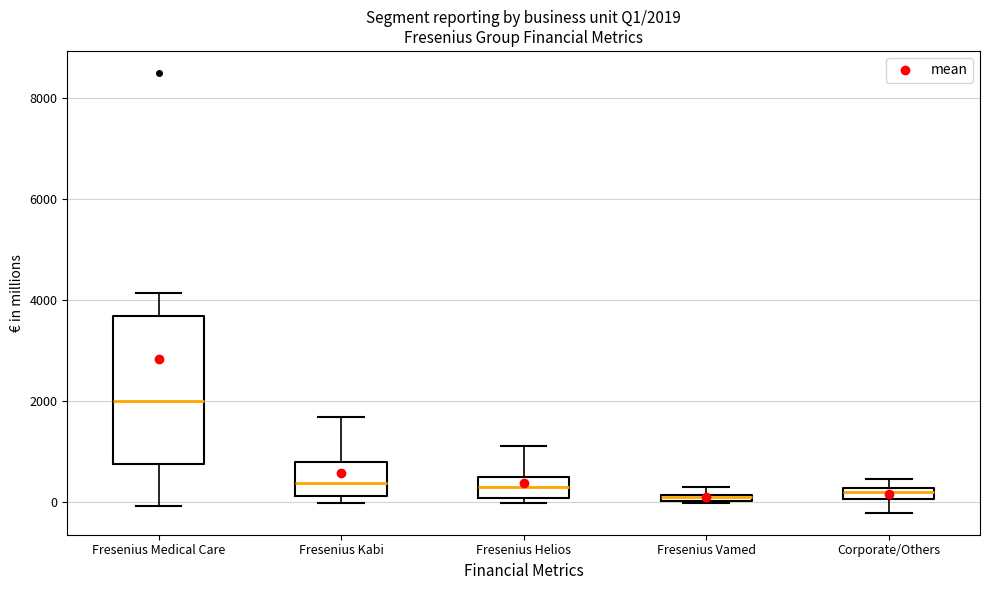

Which box's median line is the highest?

Fresenius Medical Care